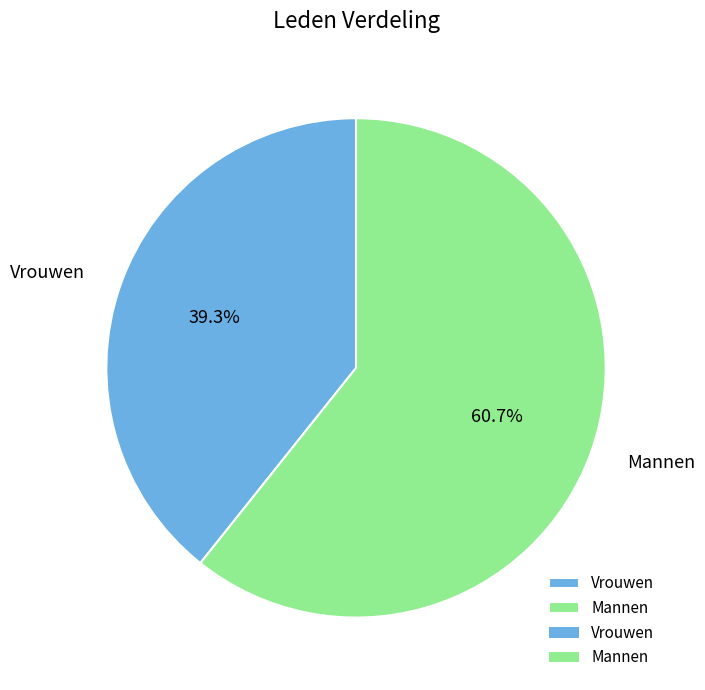

Count the number of slices in the pie.

2